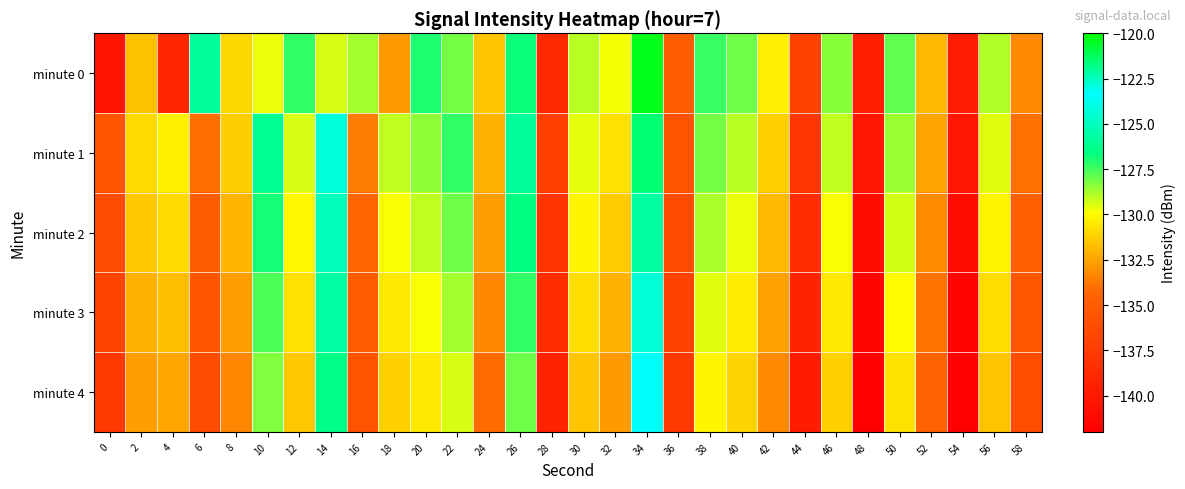

What is the minimum value shown in the chart?

-142.4